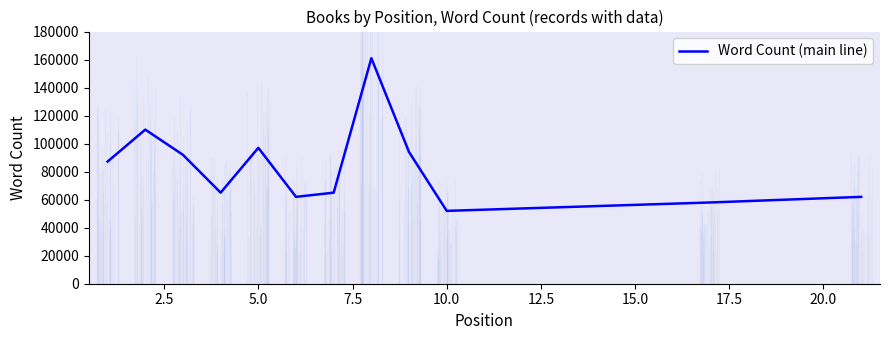

What is the difference between the maximum and minimum values?

109000